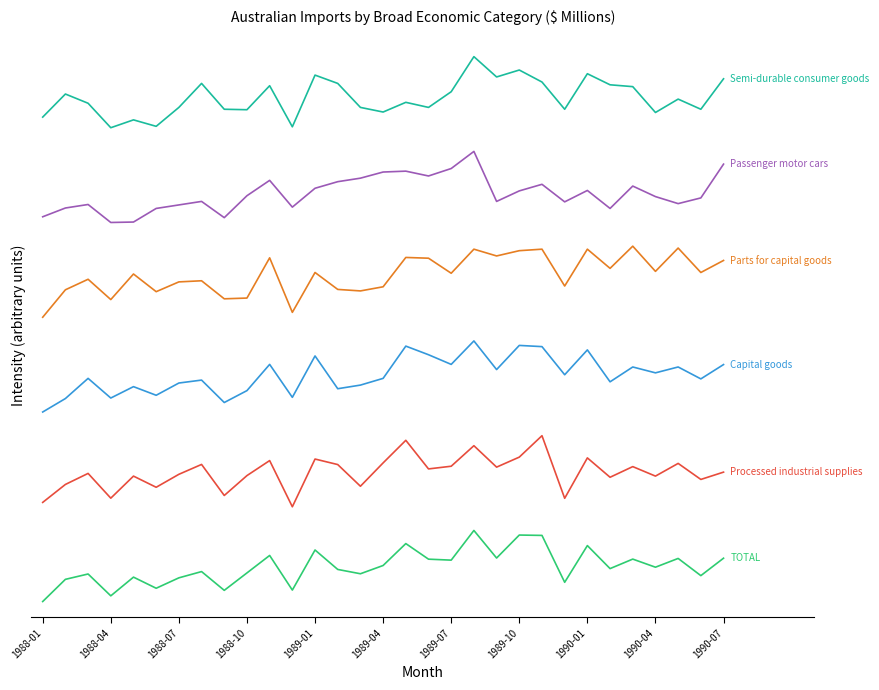

Does the chart have visible grid lines?

No